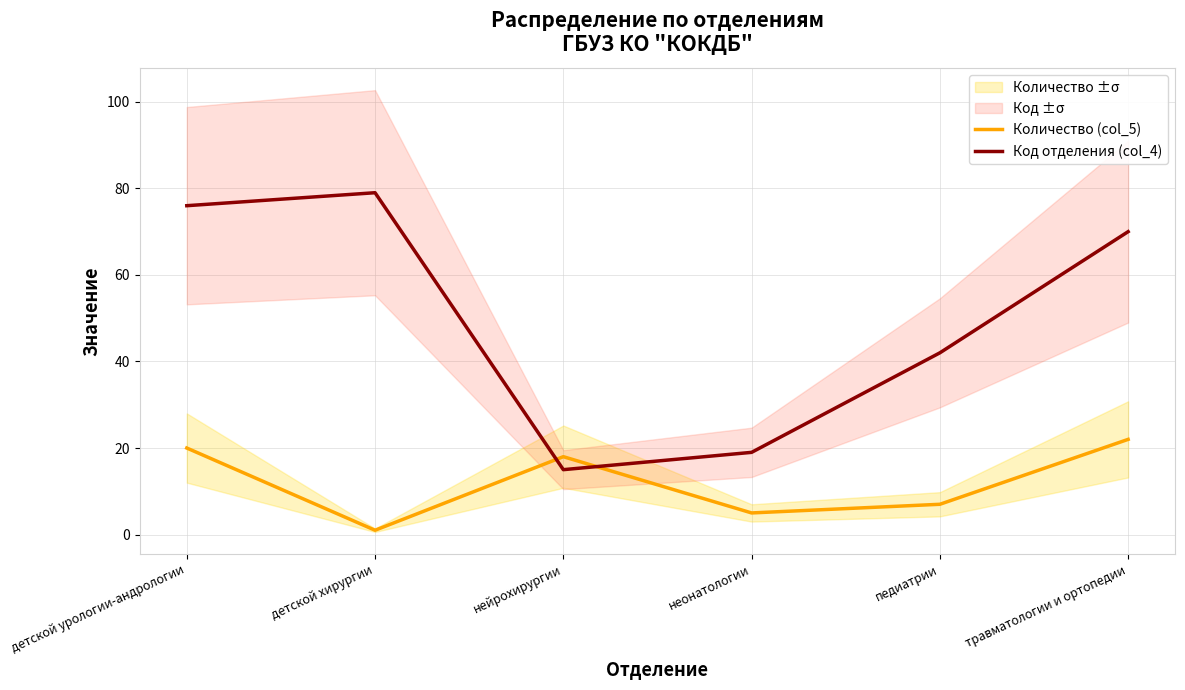

Is the value of Количество (col_5) at детской хирургии greater than the value of Код отделения (col_4) at нейрохирургии?

No